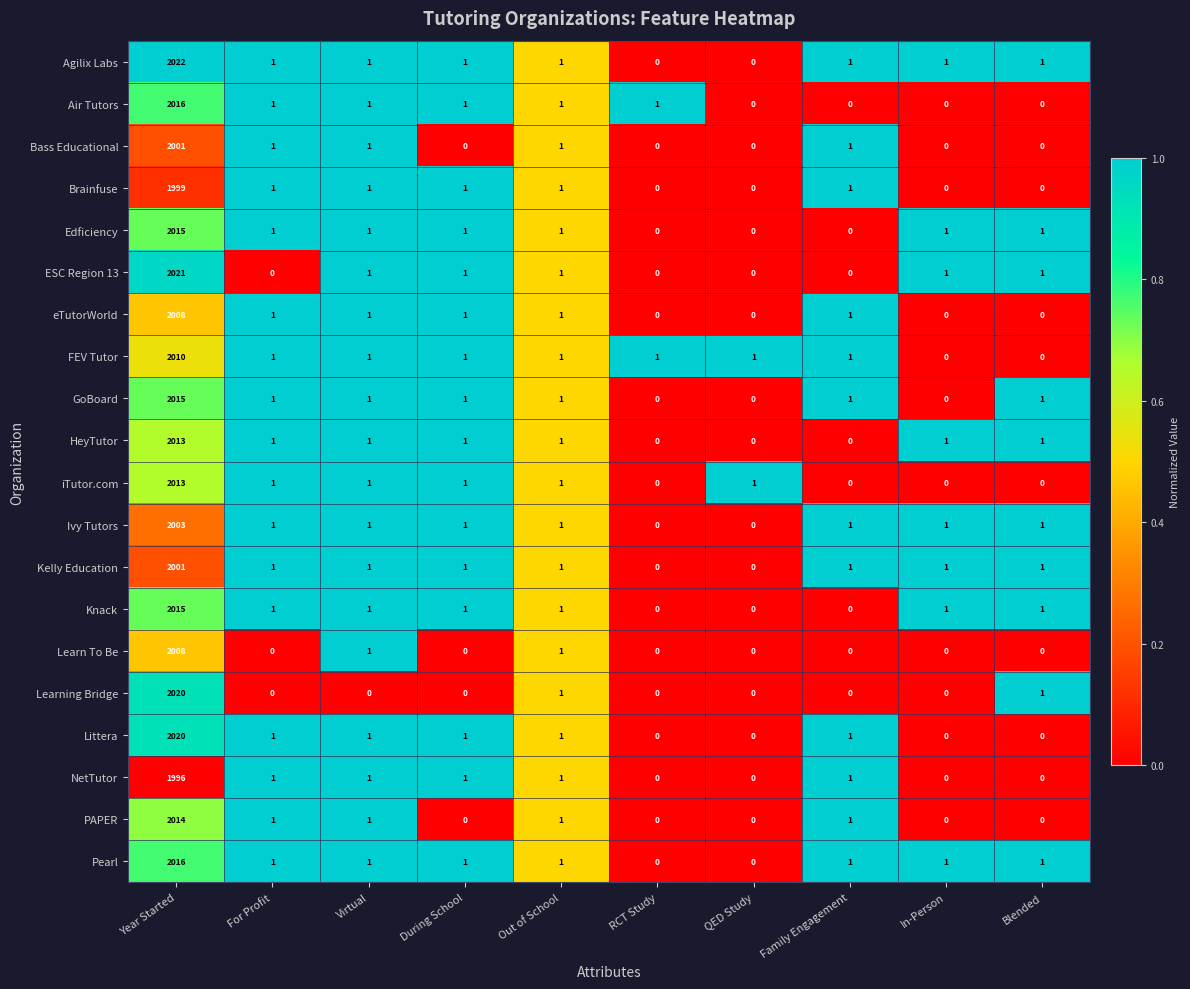

Which series has the largest total across all categories?

Agilix Labs